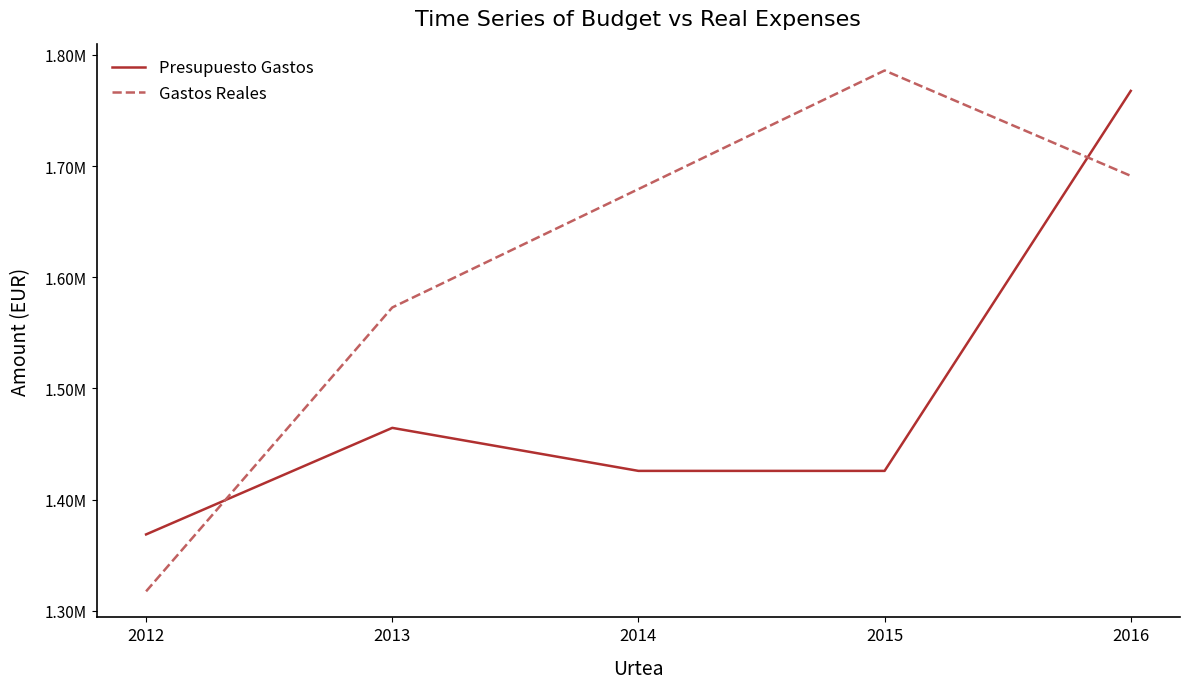

Does the chart have visible grid lines?

No